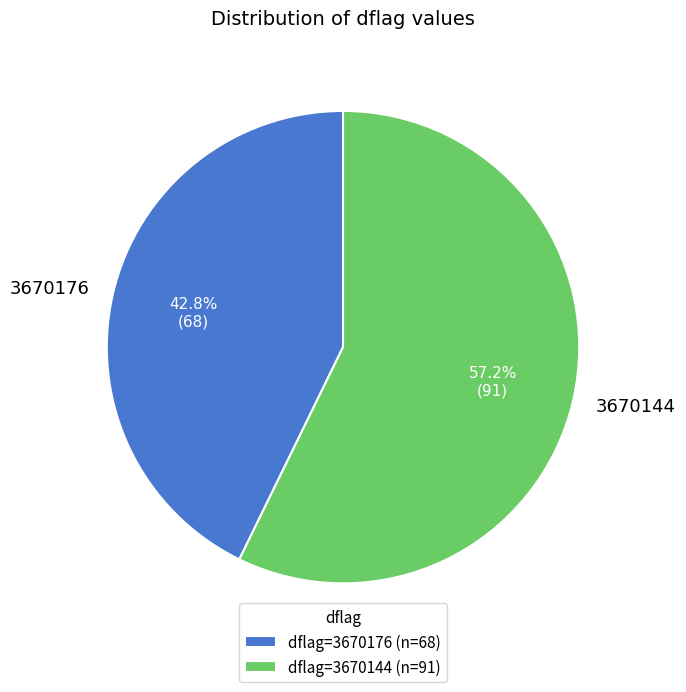

Which has a higher value, 3670144 or 3670176?

3670144